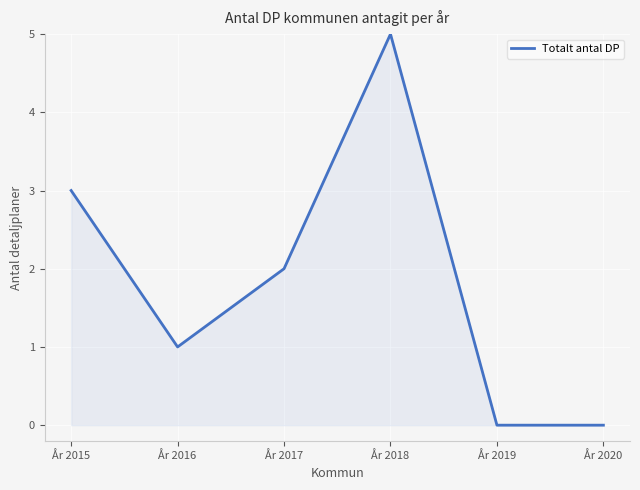

What is the sum of all values?

11